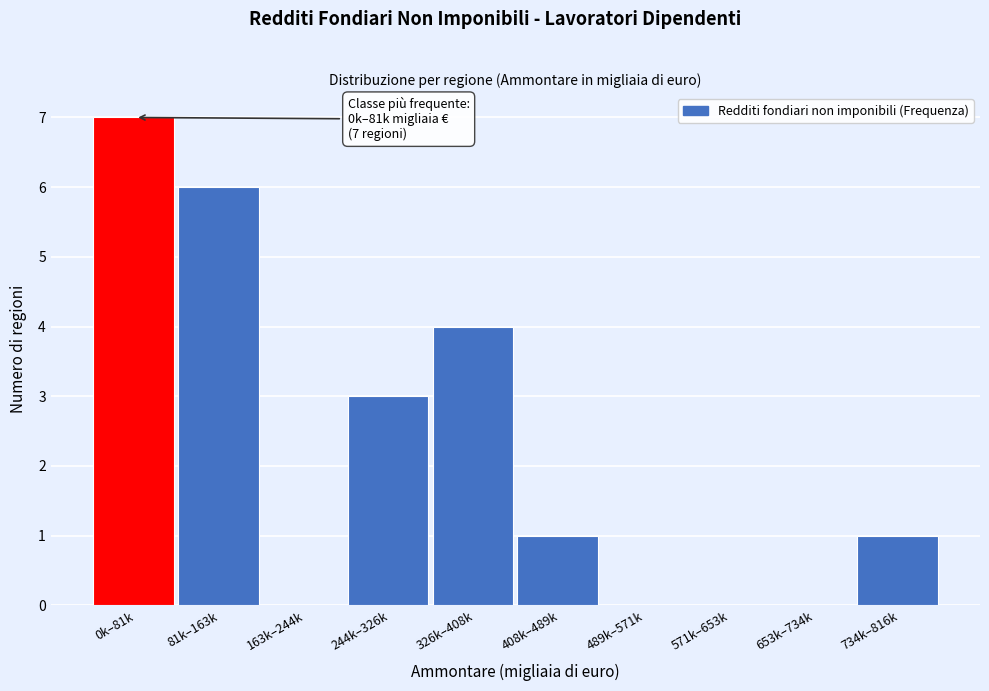

Reading right to left, extract all data points from this chart.

734k–816k=1	653k–734k=0	571k–653k=0	489k–571k=0	408k–489k=1	326k–408k=4	244k–326k=3	163k–244k=0	81k–163k=6	0k–81k=7